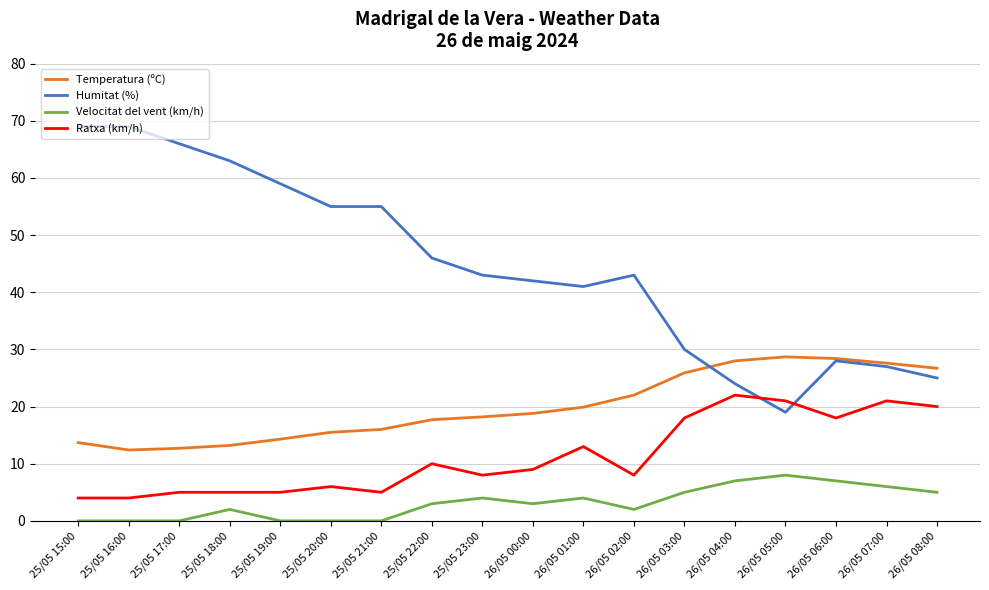

True or false: Velocitat del vent (km/h) and Humitat (%) intersect in this chart.

False